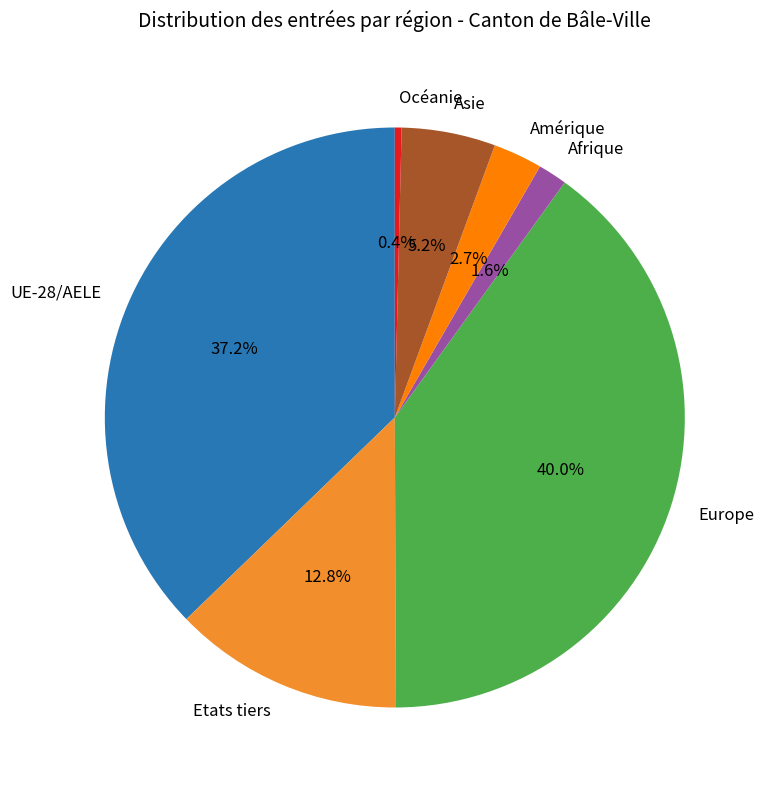

Count the number of slices in the pie.

7